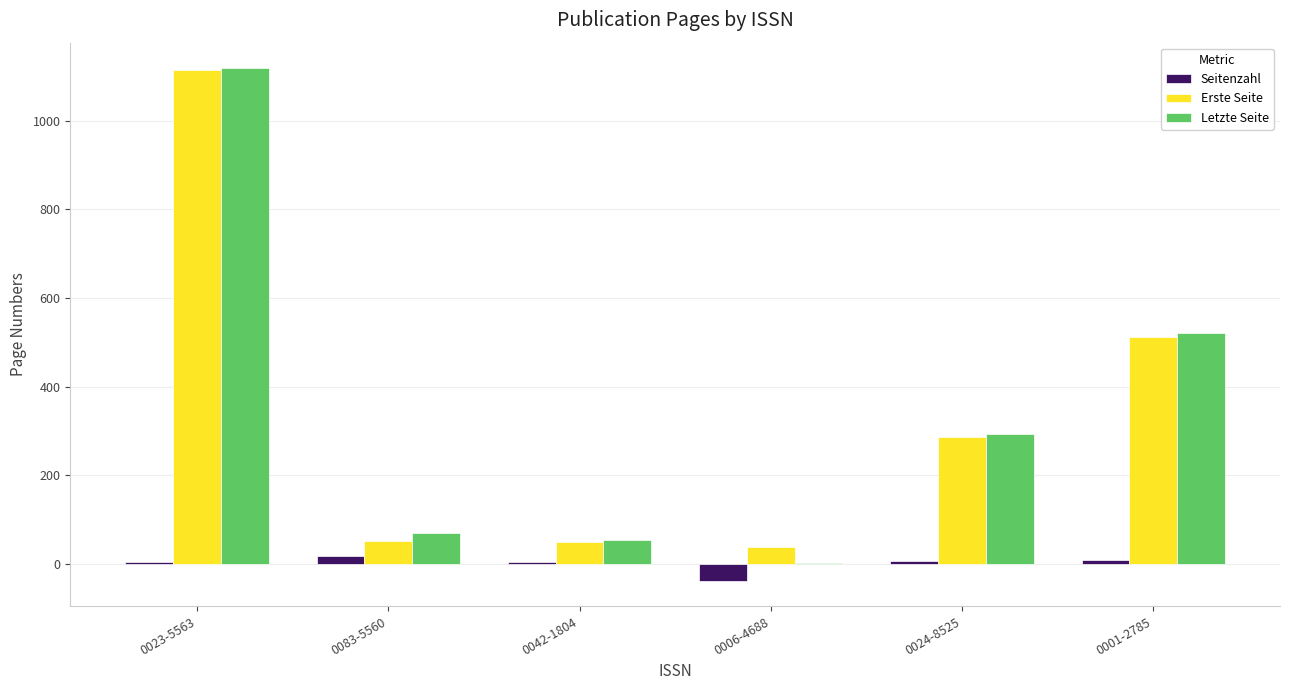

The value of Erste Seite at 0024-8525 is 286. True or false?

True